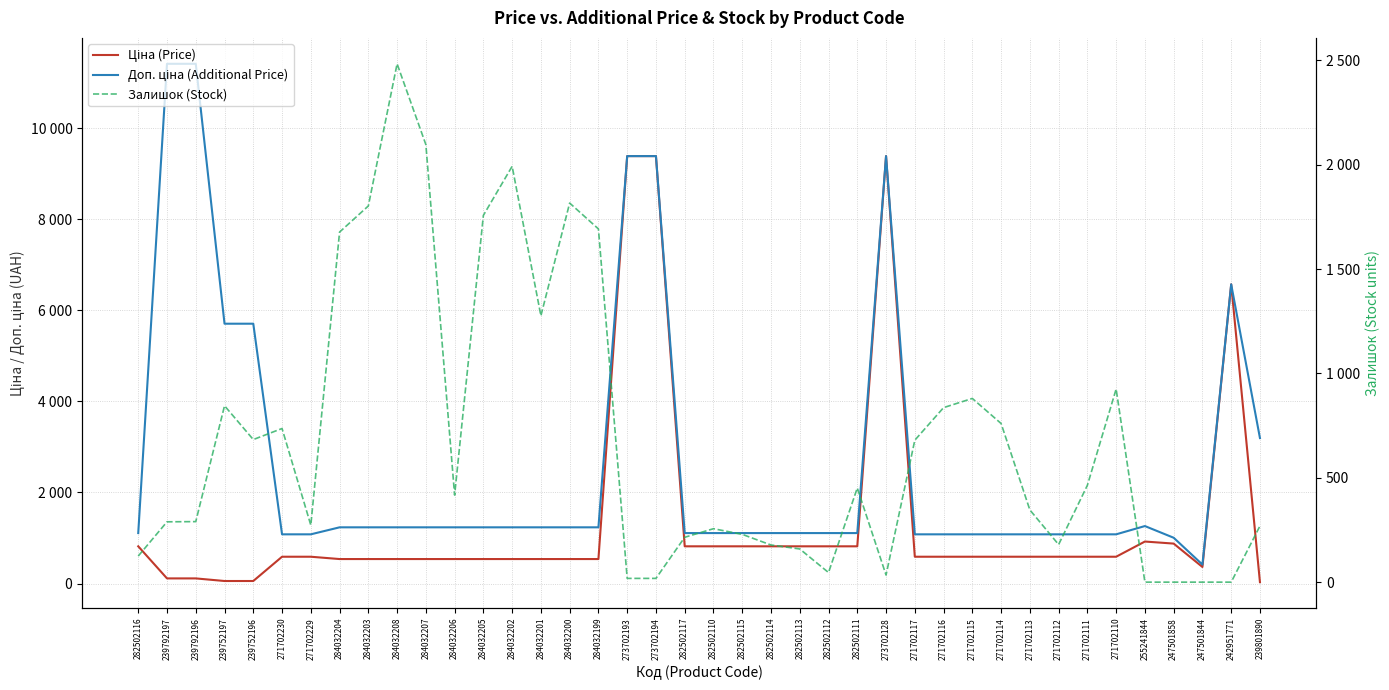

How many data points does each series have?

40